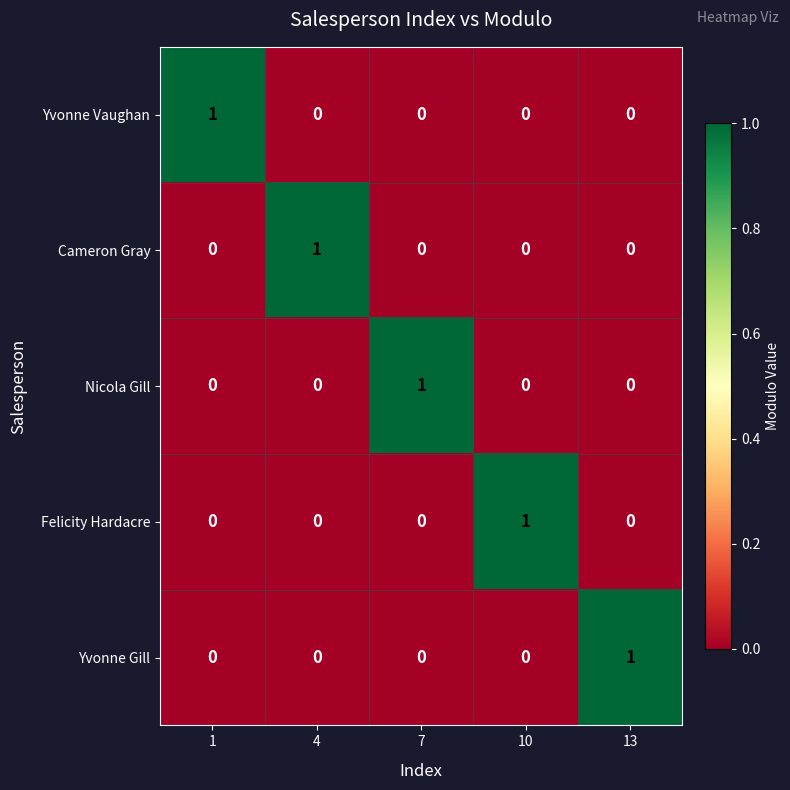

Reading left to right, list all the values displayed in this chart.

Yvonne Vaughan: 1=1	4=0	7=0	10=0	13=0
Cameron Gray: 1=0	4=1	7=0	10=0	13=0
Nicola Gill: 1=0	4=0	7=1	10=0	13=0
Felicity Hardacre: 1=0	4=0	7=0	10=1	13=0
Yvonne Gill: 1=0	4=0	7=0	10=0	13=1